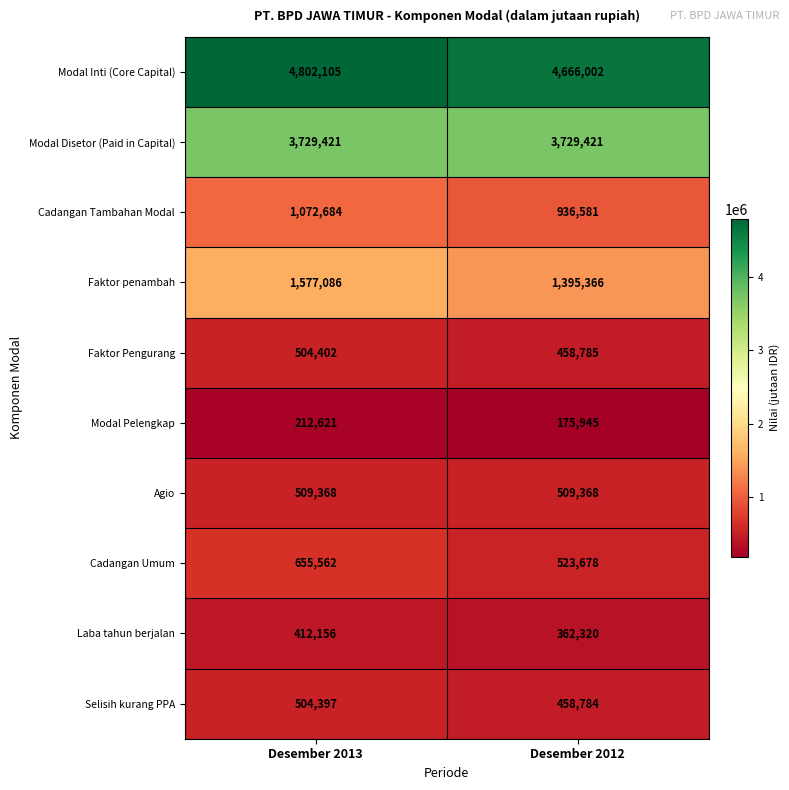

Read the Faktor penambah value at Desember 2013.

1577086